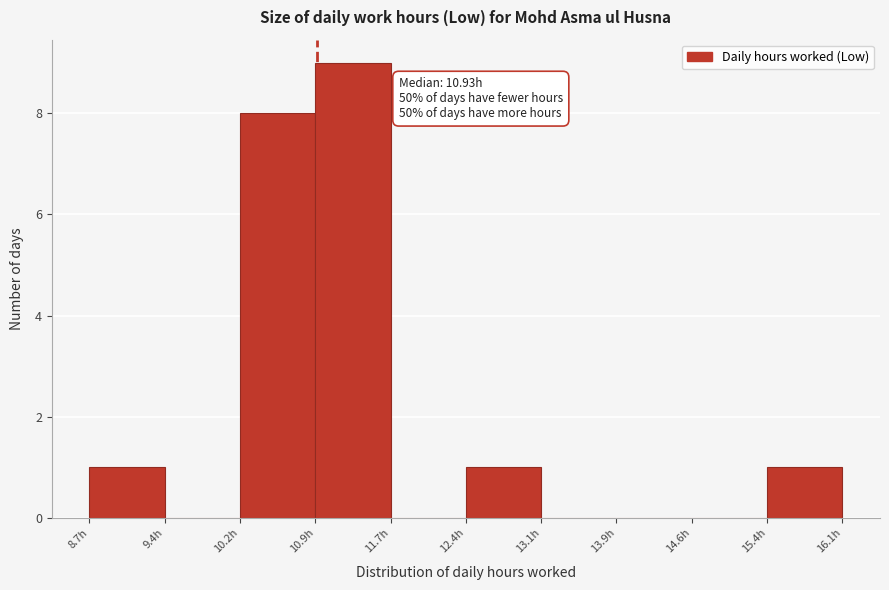

Which range on the x-axis has the tallest bar?

10.9 to 11.7